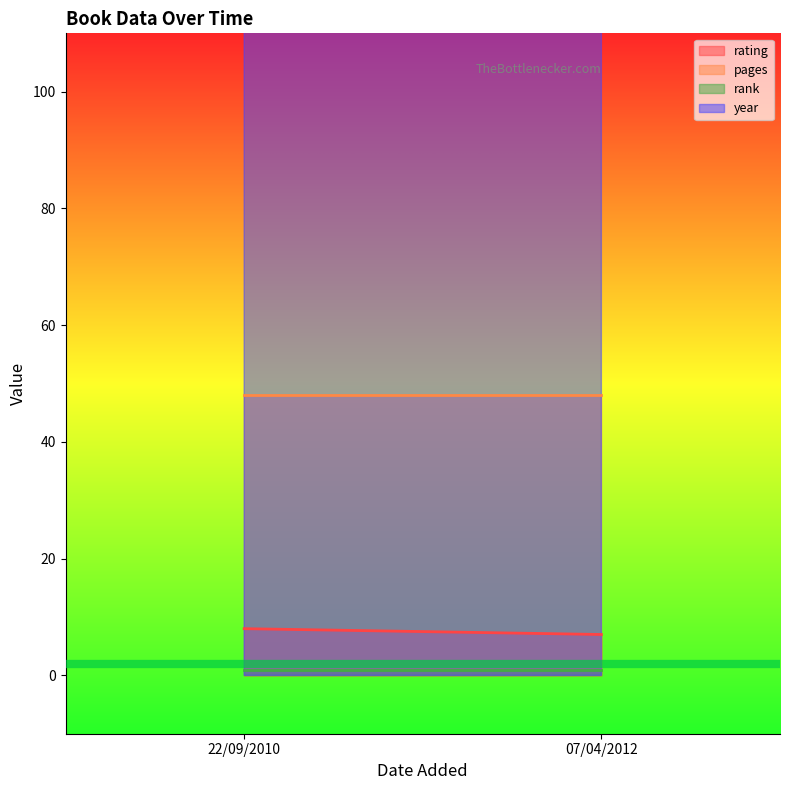

What is the label of the 2nd point from the right?

22/09/2010